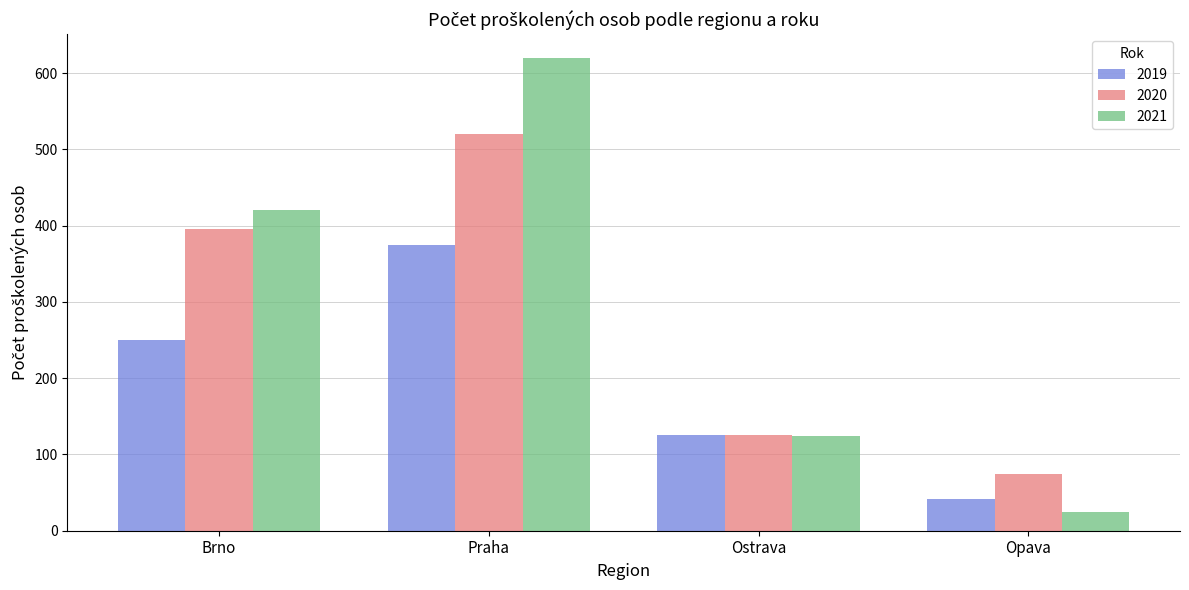

List the series in order of their peak value, lowest first.

2019, 2020, 2021